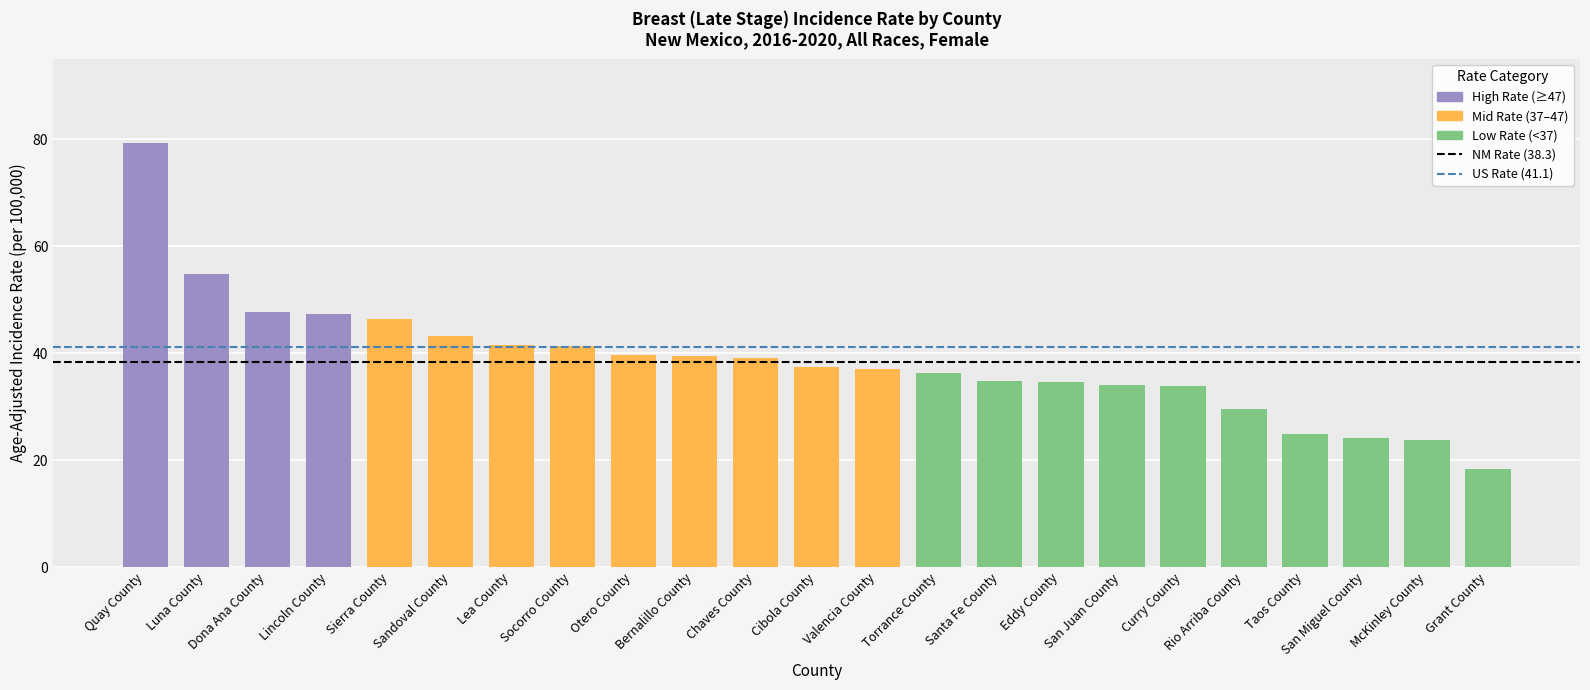

What is the sum of the values at Chaves County and San Juan County?

73.2